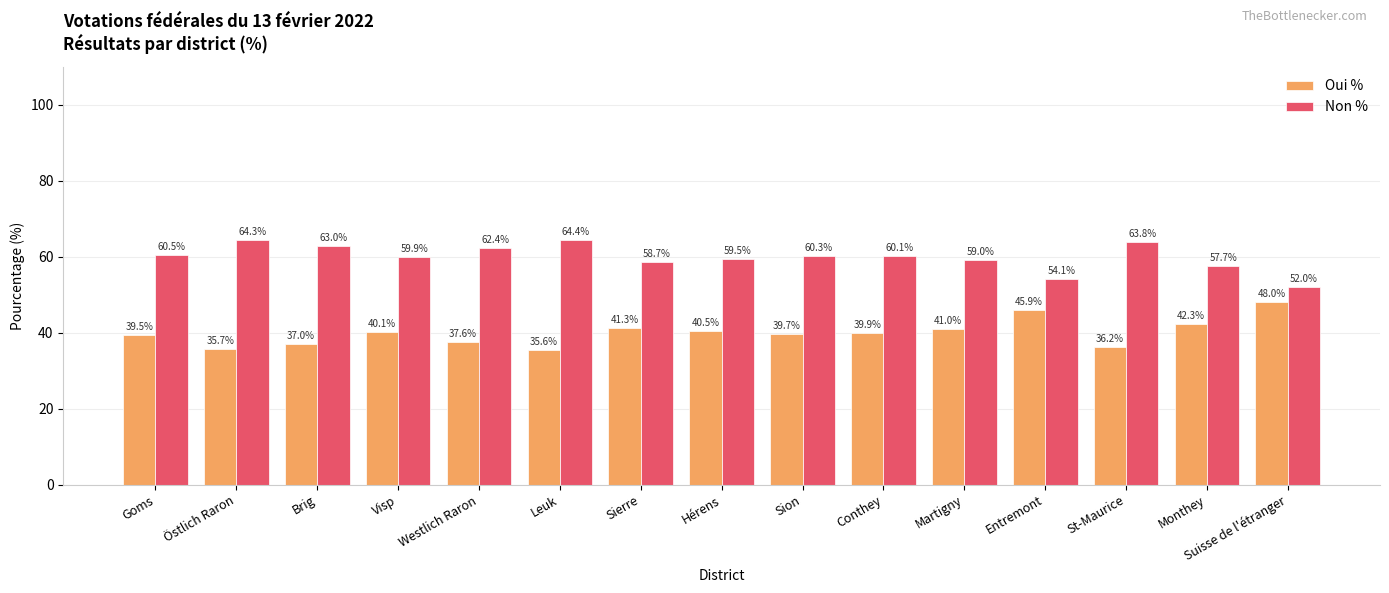

What is the label of the 2nd bar from the left?

Östlich Raron